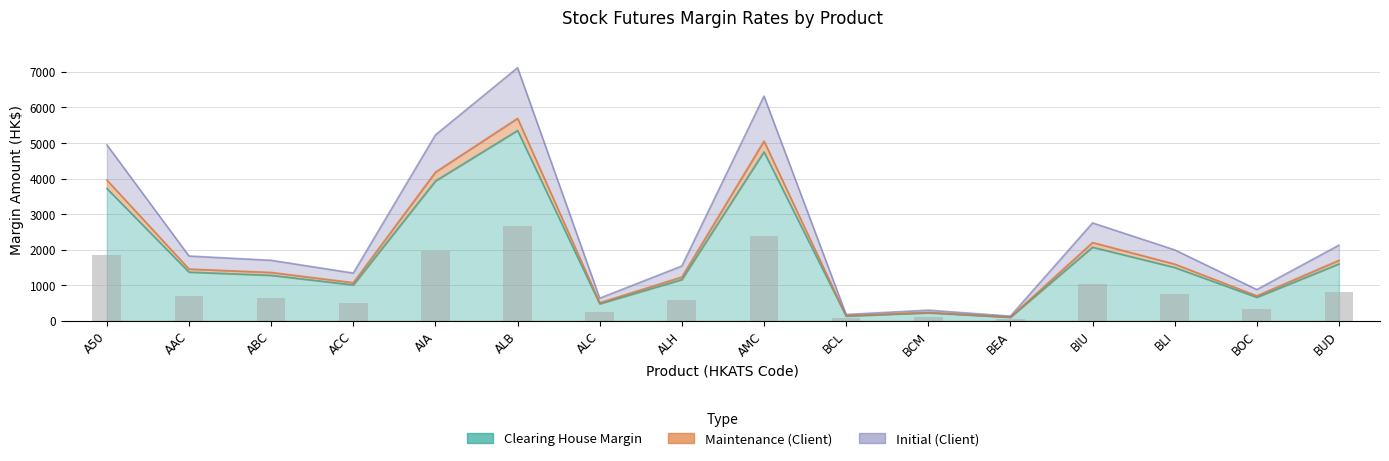

What is the difference between the highest and lowest values at ALH?

382